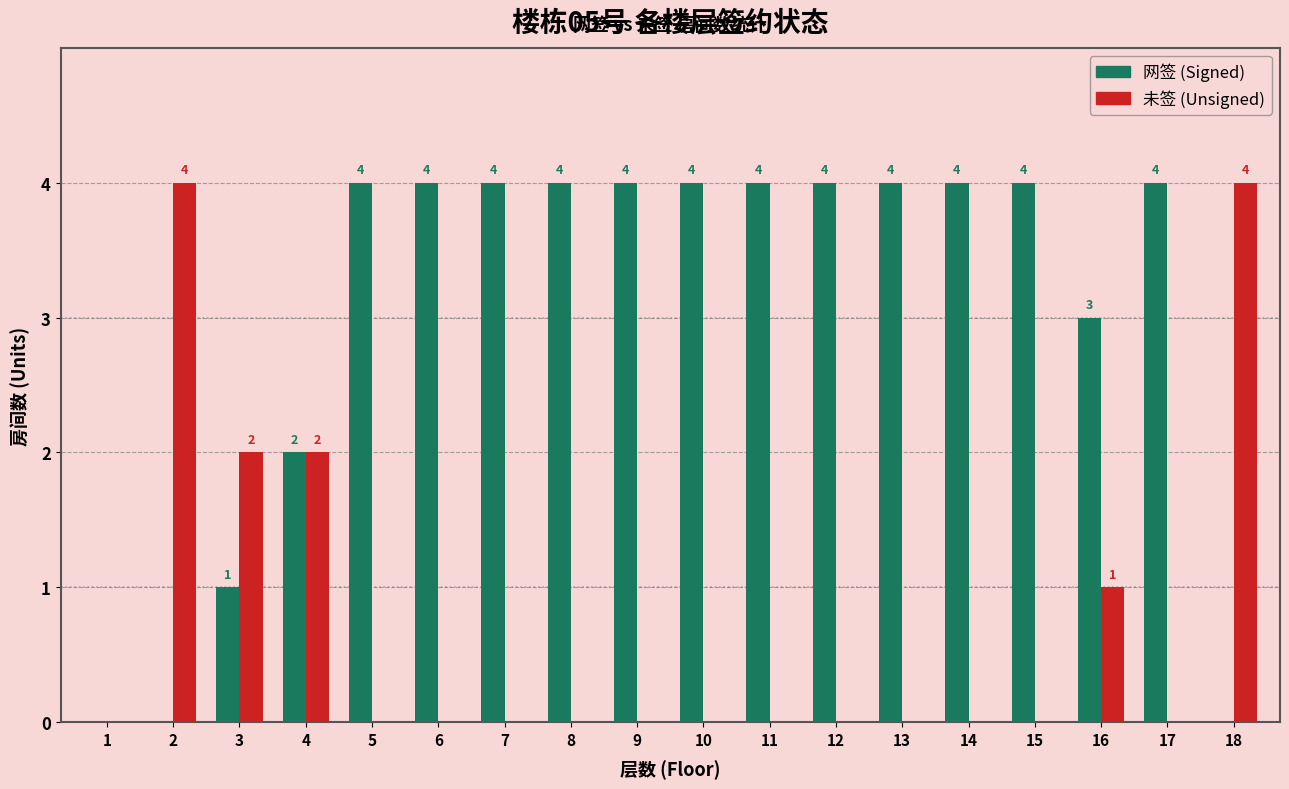

Reading right to left, extract all data points from this chart.

网签 (Signed): 18=0	17=4	16=3	15=4	14=4	13=4	12=4	11=4	10=4	9=4	8=4	7=4	6=4	5=4	4=2	3=1	2=0	1=0
未签 (Unsigned): 18=4	17=0	16=1	15=0	14=0	13=0	12=0	11=0	10=0	9=0	8=0	7=0	6=0	5=0	4=2	3=2	2=4	1=0